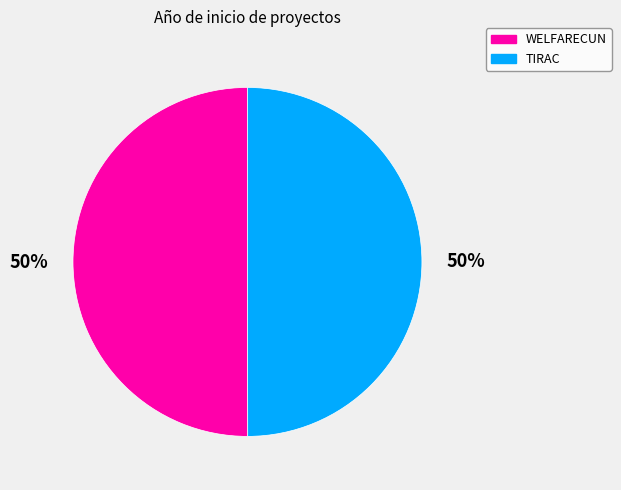

To the nearest percent, what is the combined percentage of TIRAC and WELFARECUN?

100%